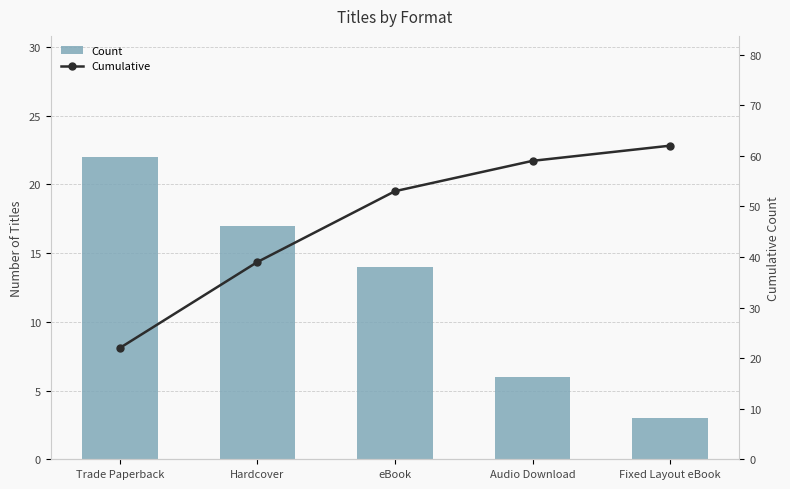

The value of Count at Hardcover is 17. True or false?

True